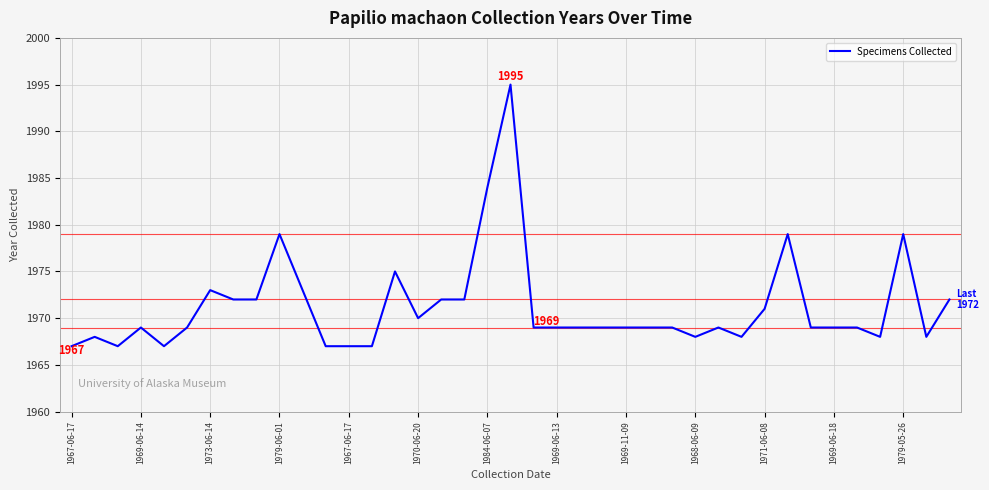

What is the smallest value displayed?

1967